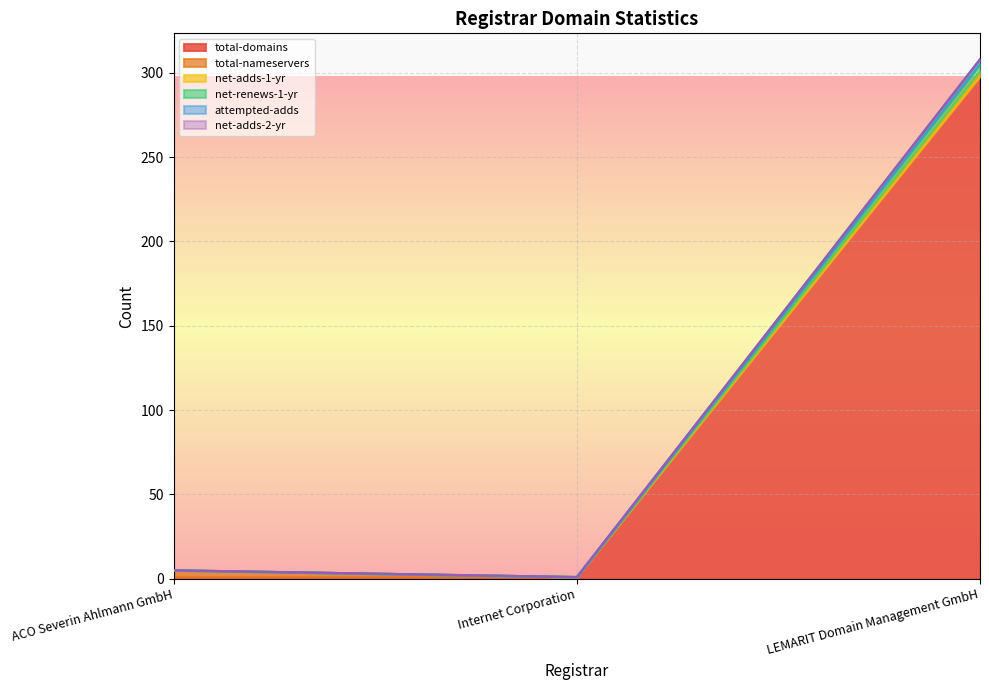

What is the label of the 3rd point from the right?

ACO Severin Ahlmann GmbH